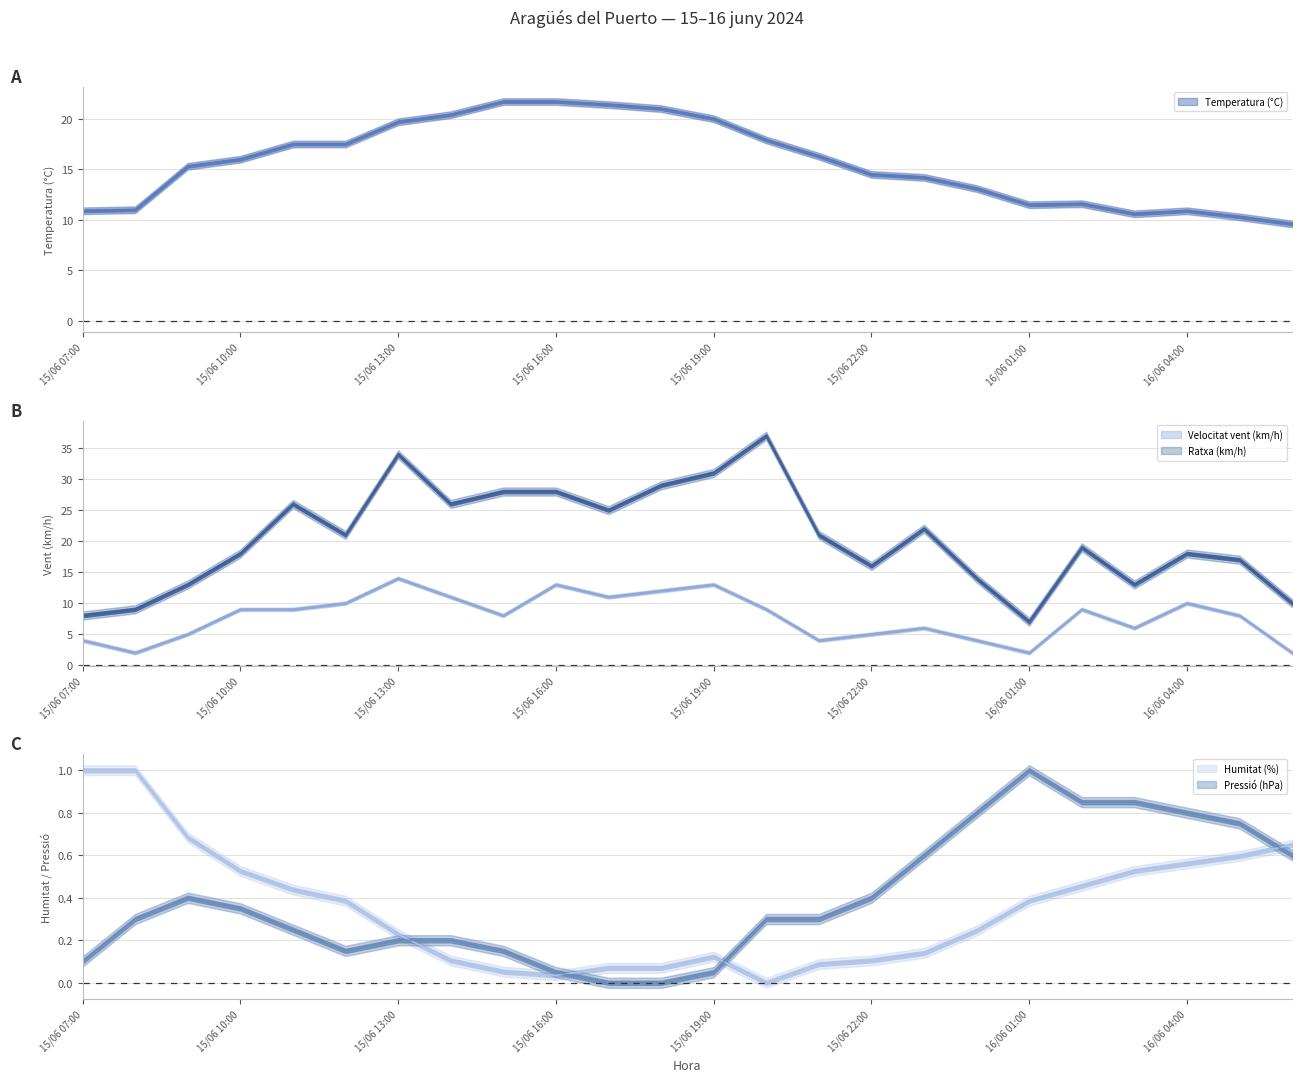

True or false: Velocitat vent (km/h) and Pressió (hPa) intersect in this chart.

False